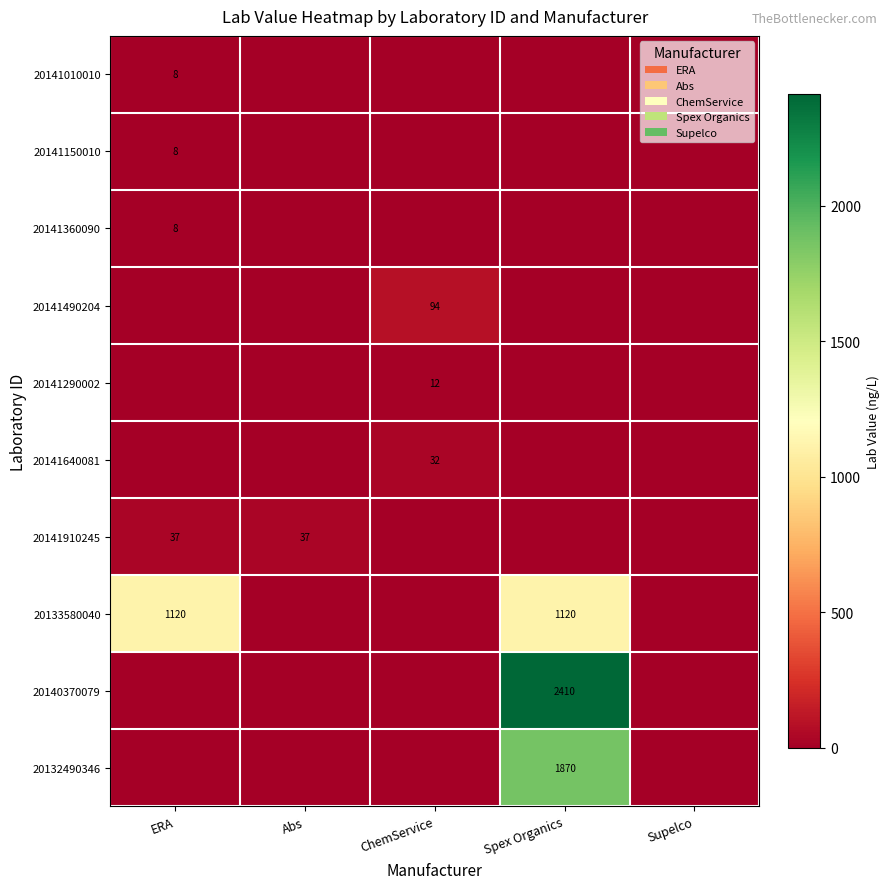

What is the total value across all series at Spex Organics?

5400.0